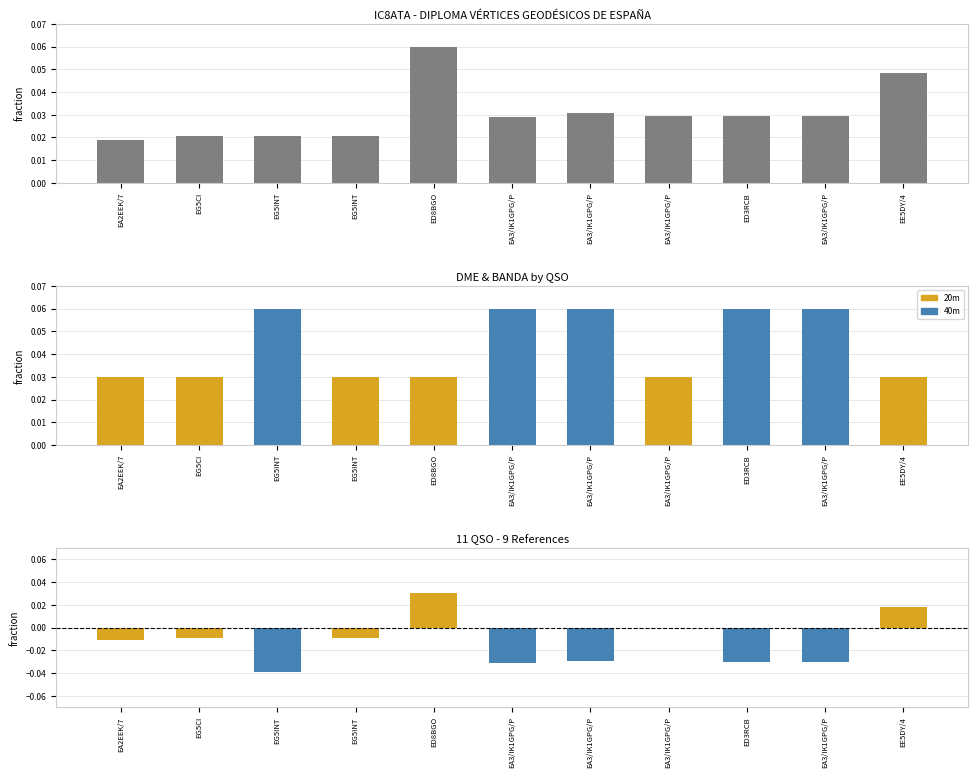

What is the maximum value shown in the chart?

0.1